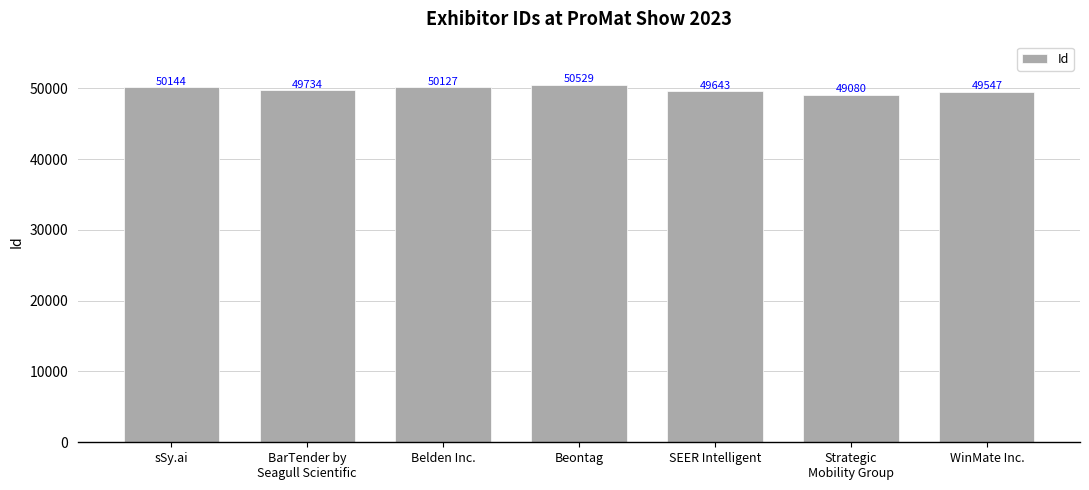

What is the smallest value displayed?

49080